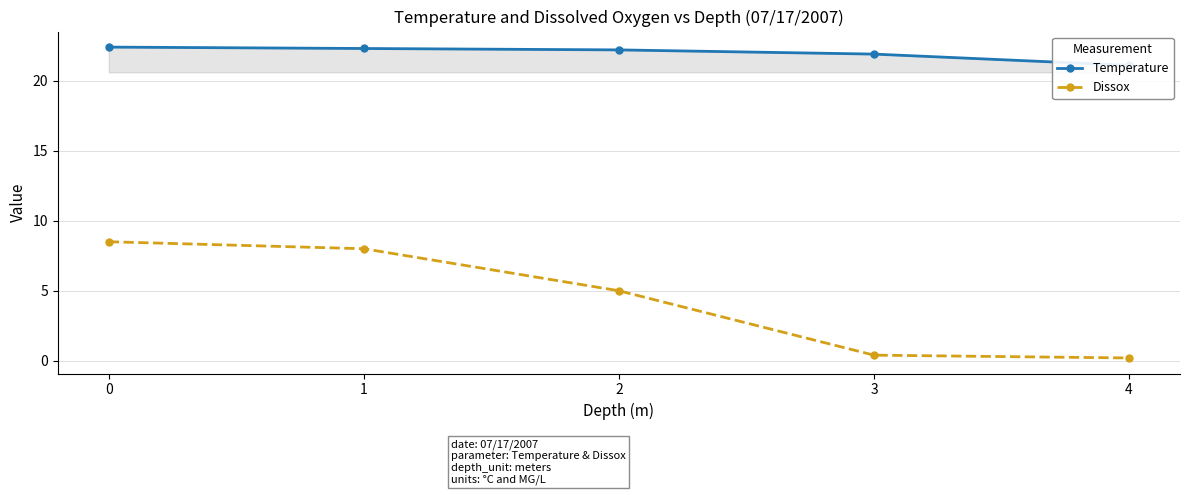

Which series changed the most between 1 and 4?

Dissox